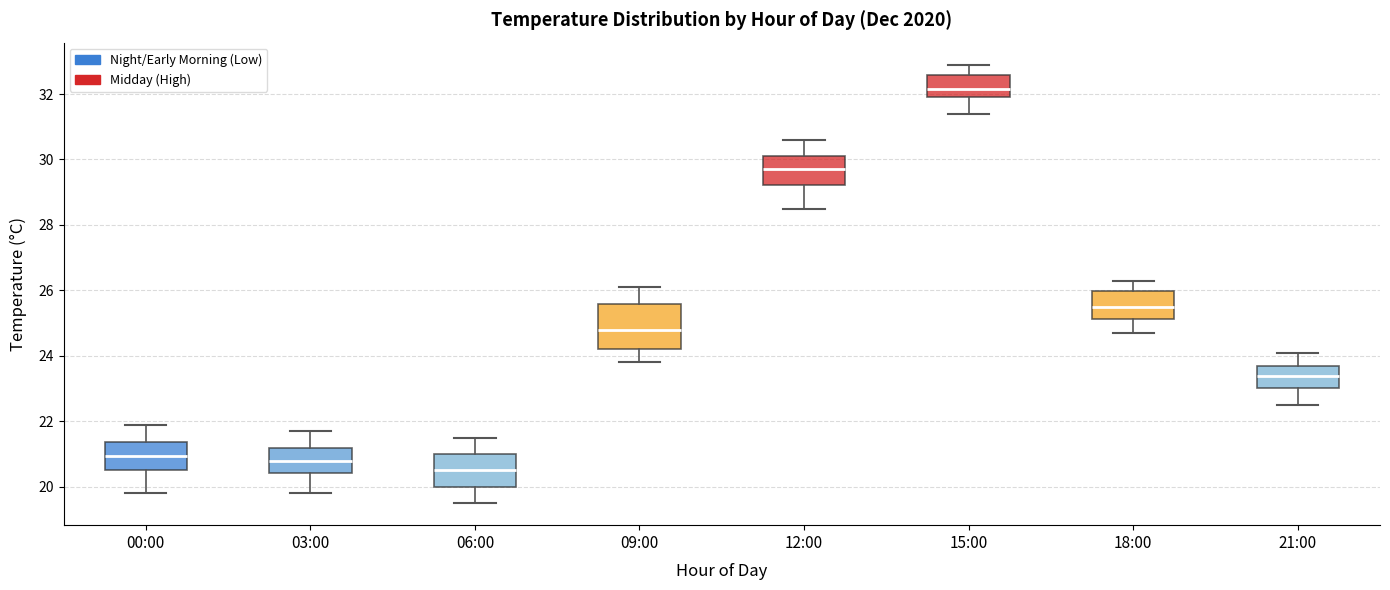

Reading left to right, transcribe this box plot: for each box, give where its median line is, the range the box spans, and where its two whiskers end, as read against the y-axis. The values are not printed on the chart, so give them approximately, as read against the axis.

00:00: median 21.0, box 20.6 to 21.4, whiskers 19.8 to 22.0
03:00: median 20.8, box 20.4 to 21.2, whiskers 19.8 to 21.8
06:00: median 20.6, box 20.0 to 21.0, whiskers 19.6 to 21.6
09:00: median 24.8, box 24.2 to 25.6, whiskers 23.8 to 26.2
12:00: median 29.8, box 29.2 to 30.2, whiskers 28.6 to 30.6
15:00: median 32.2, box 32.0 to 32.6, whiskers 31.4 to 33.0
18:00: median 25.6, box 25.2 to 26.0, whiskers 24.8 to 26.4
21:00: median 23.4, box 23.0 to 23.8, whiskers 22.6 to 24.2